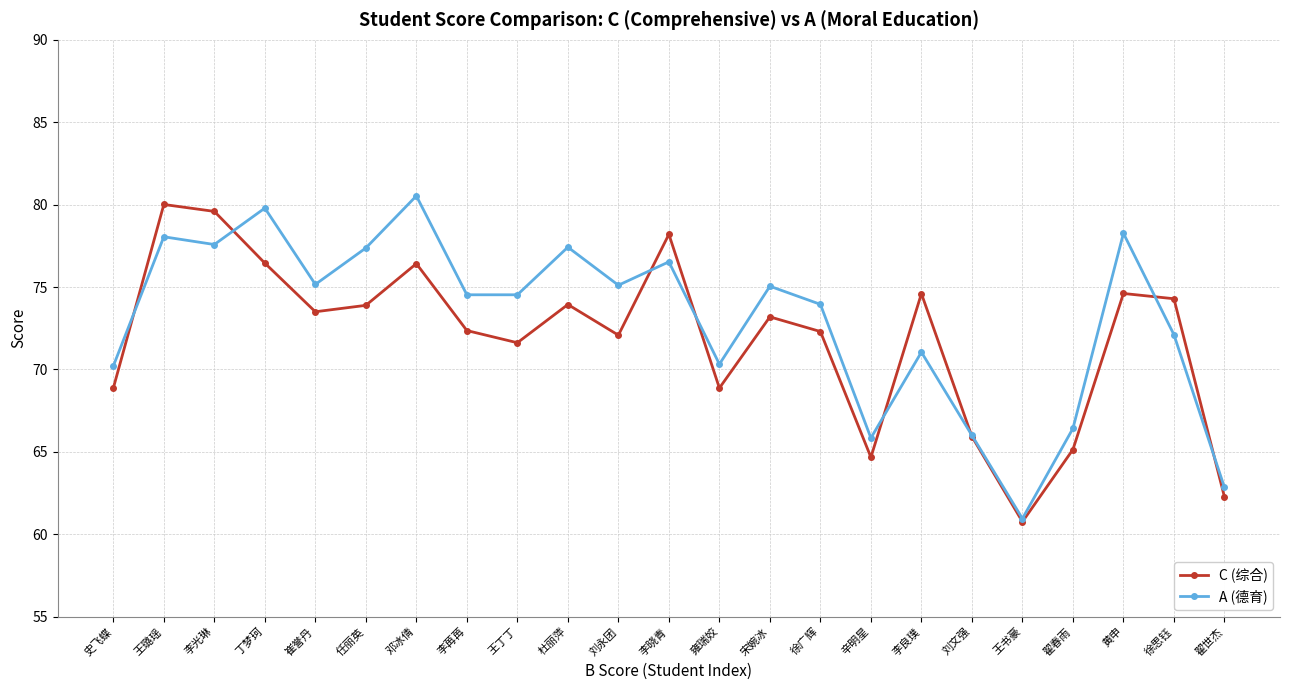

Rank the series by their average value, from lowest to highest.

C (综合), A (德育)